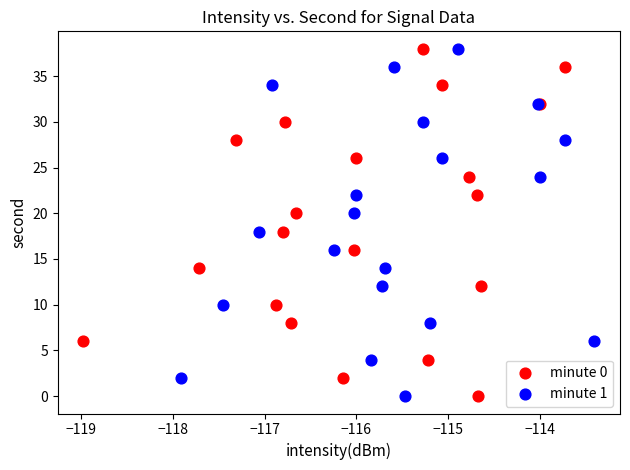

What are all the series names shown in the legend?

minute 0, minute 1